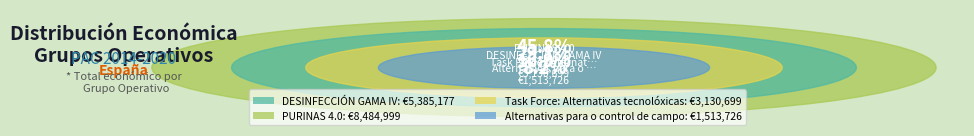

What is the largest slice in the pie chart?

PURINAS 4.0